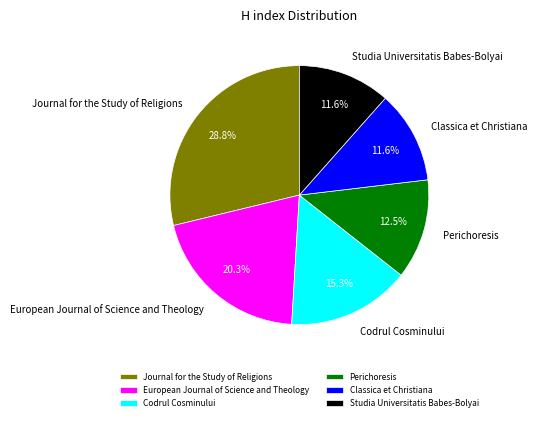

Does European Journal of Science and Theology represent more than half of the total?

No